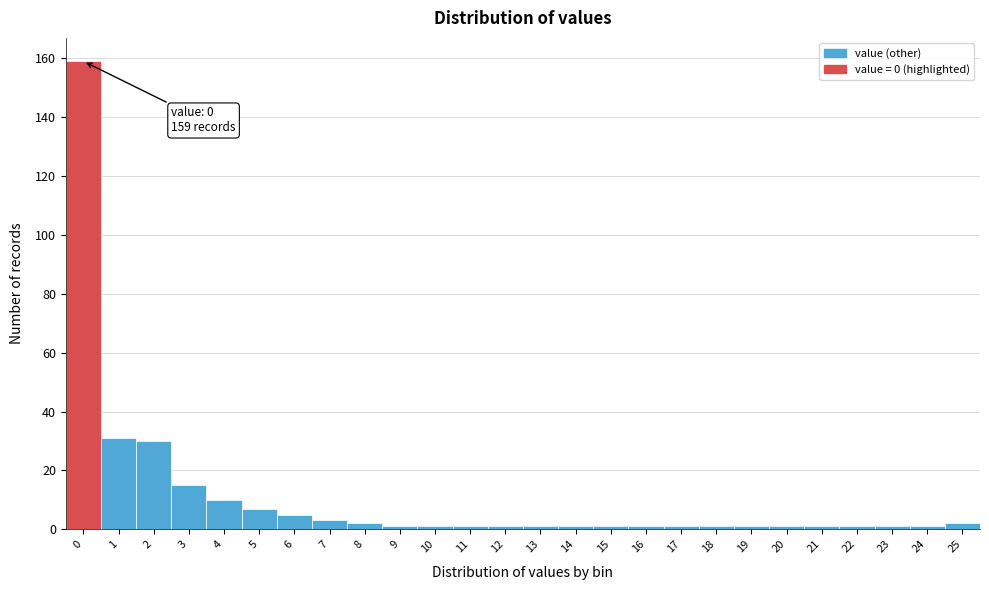

Reading right to left, extract all data points from this chart.

25=2	24=1	23=1	22=1	21=1	20=1	19=1	18=1	17=1	16=1	15=1	14=1	13=1	12=1	11=1	10=1	9=1	8=2	7=3	6=5	5=7	4=10	3=15	2=30	1=31	0=159